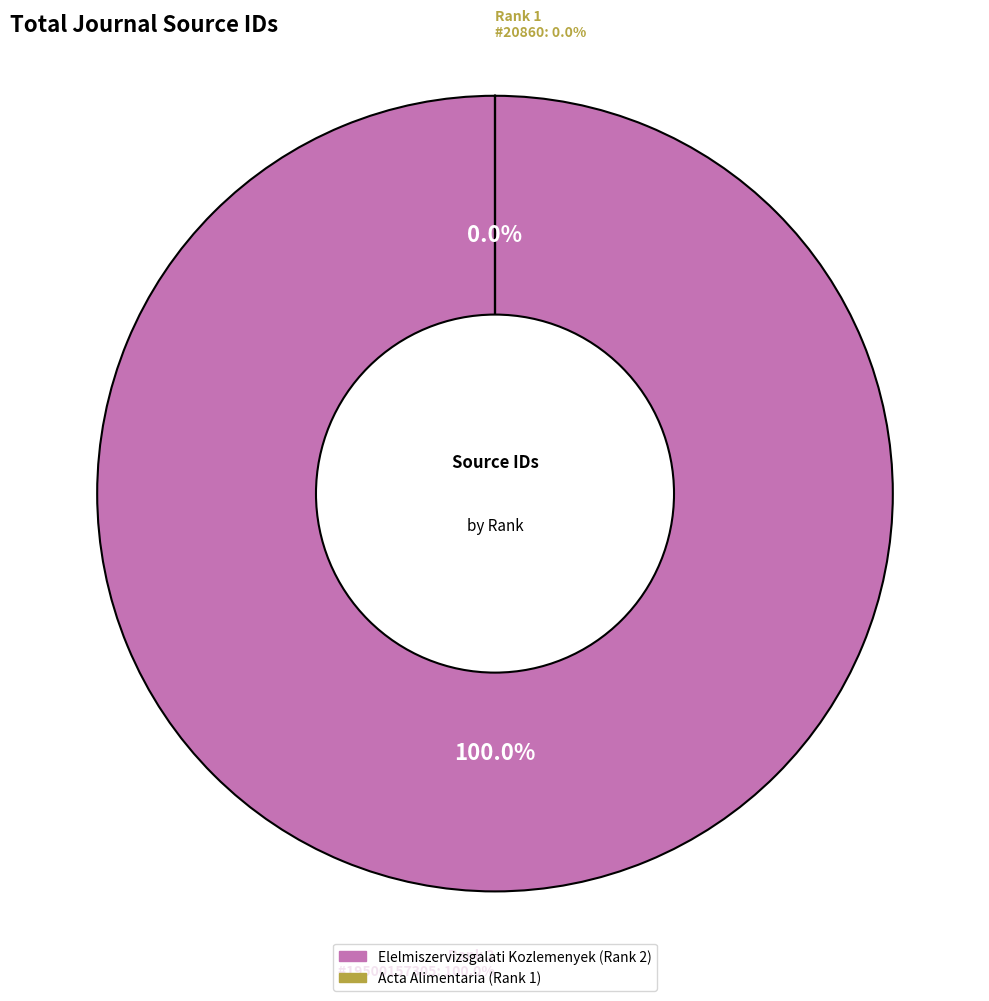

Is it true that Acta Alimentaria is 0% of the pie?

True